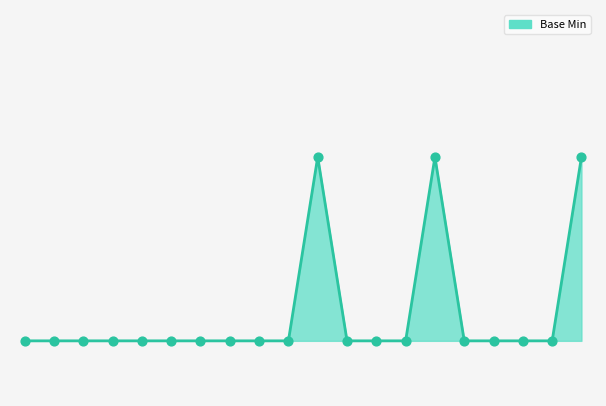

Is this an area chart (filled region under the line)?

Yes